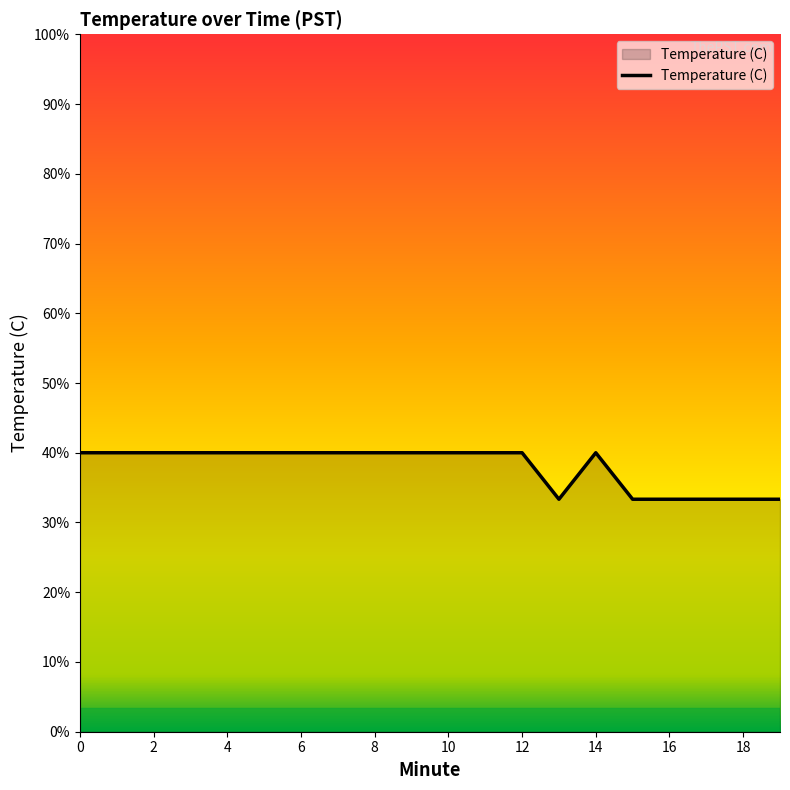

How many interior local valleys (lower than both neighbors) does the data have?

1